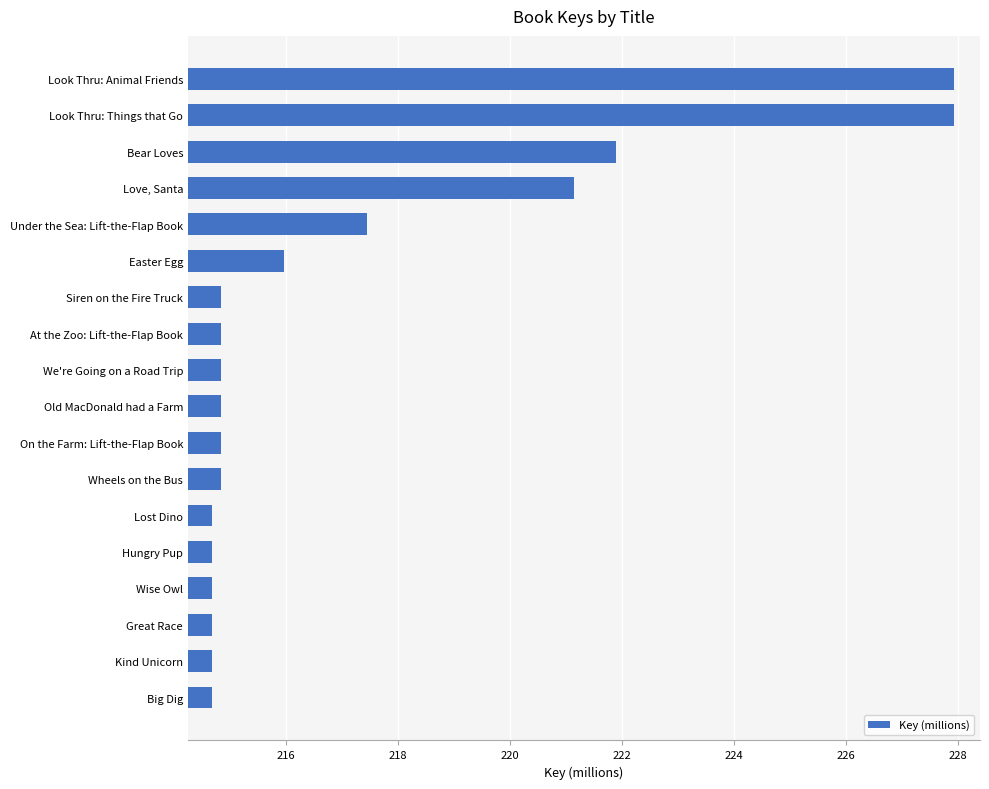

At which label is the value closest to 221?

Love, Santa